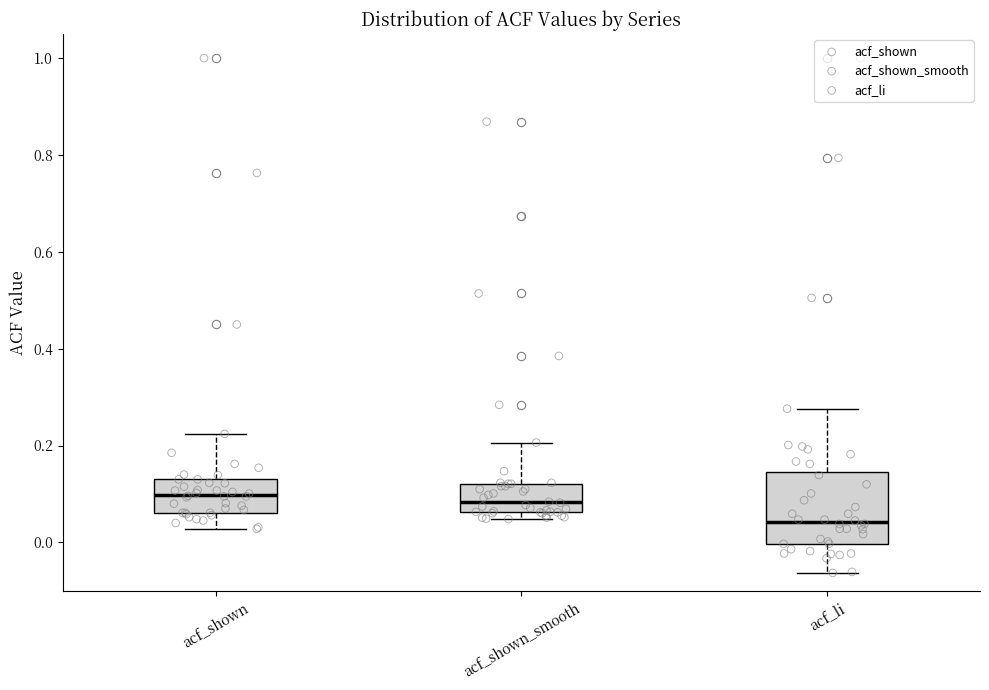

Where is the lower edge of the box for acf_shown on the y-axis? The values are not printed on the chart, so give them approximately, as read against the axis.

0.06